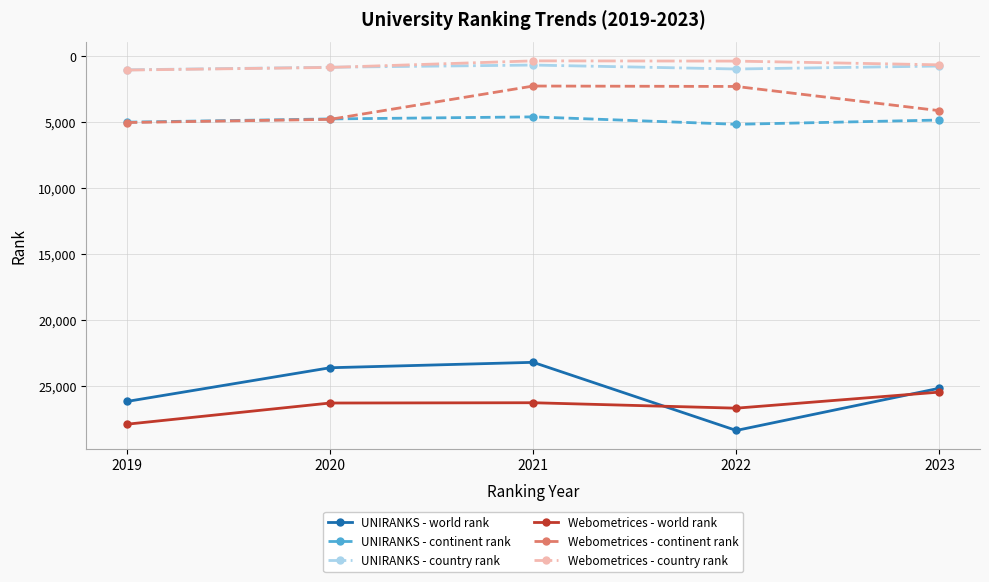

What is the value of the UNIRANKS - continent rank point at the 5th from the left?

4829